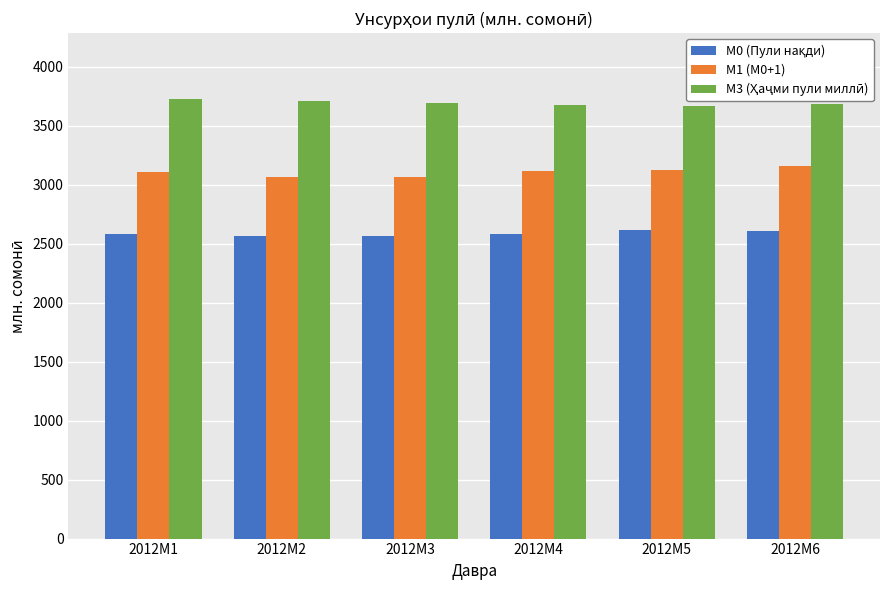

What is the average value of the М1 (М0+1) series?

3105.6